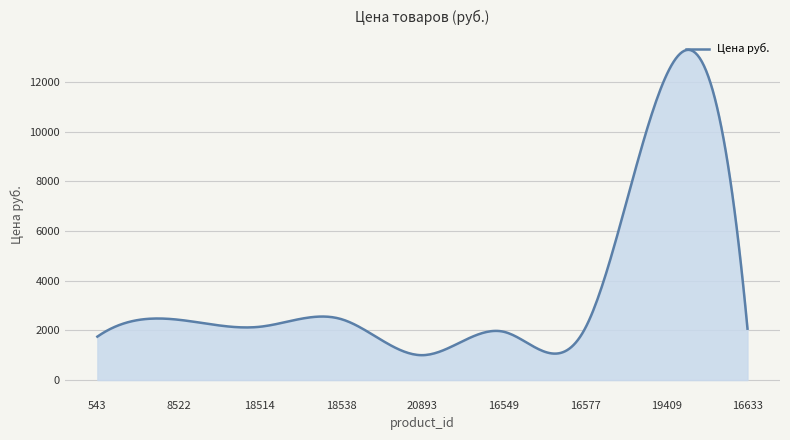

What is the greatest value displayed?

13304.2